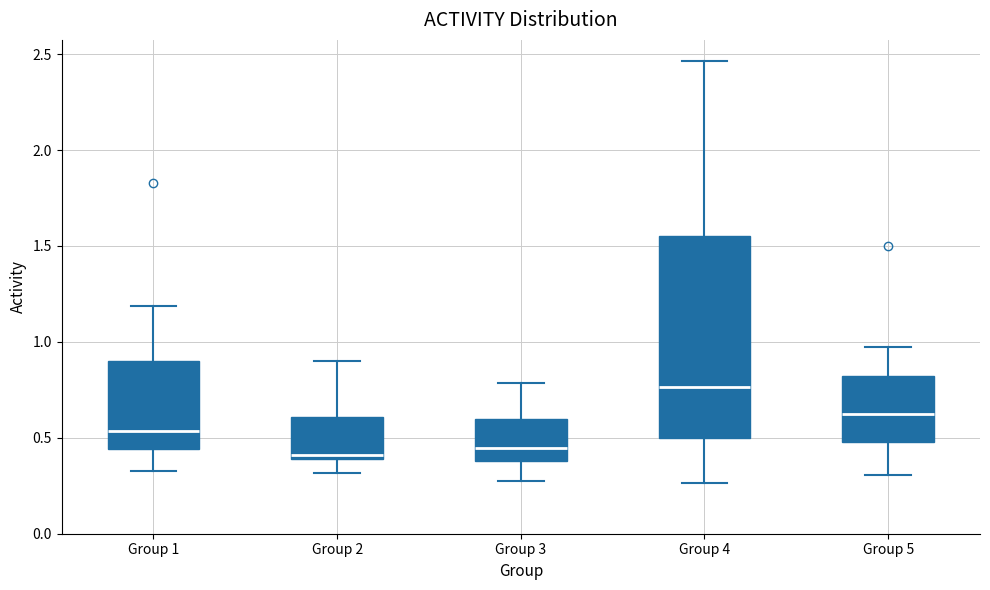

Reading left to right, read every box against the y-axis: the position of its median line, the range the box covers, and the ends of its whiskers. The values are not printed on the chart, so give them approximately, as read against the axis.

Group 1: median 0.55, box 0.45 to 0.90, whiskers 0.35 to 1.20
Group 2: median 0.40 (just above the box's lower edge), box 0.40 to 0.60, whiskers 0.30 to 0.90
Group 3: median 0.45, box 0.40 to 0.60, whiskers 0.25 to 0.80
Group 4: median 0.75, box 0.50 to 1.55, whiskers 0.25 to 2.45
Group 5: median 0.60, box 0.50 to 0.80, whiskers 0.30 to 0.95